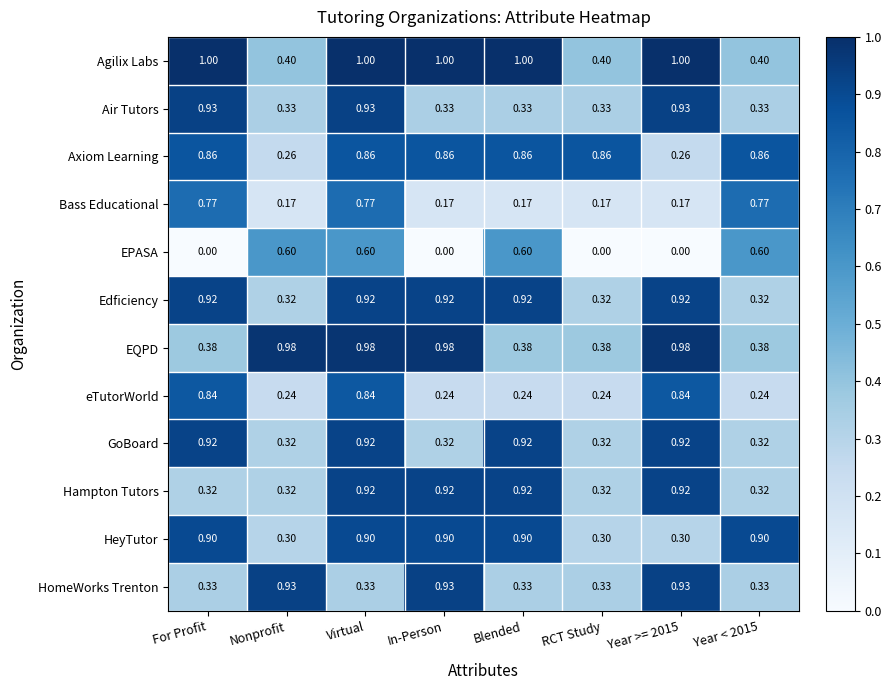

Is the value of GoBoard at Blended greater than the value of HeyTutor at Blended?

Yes